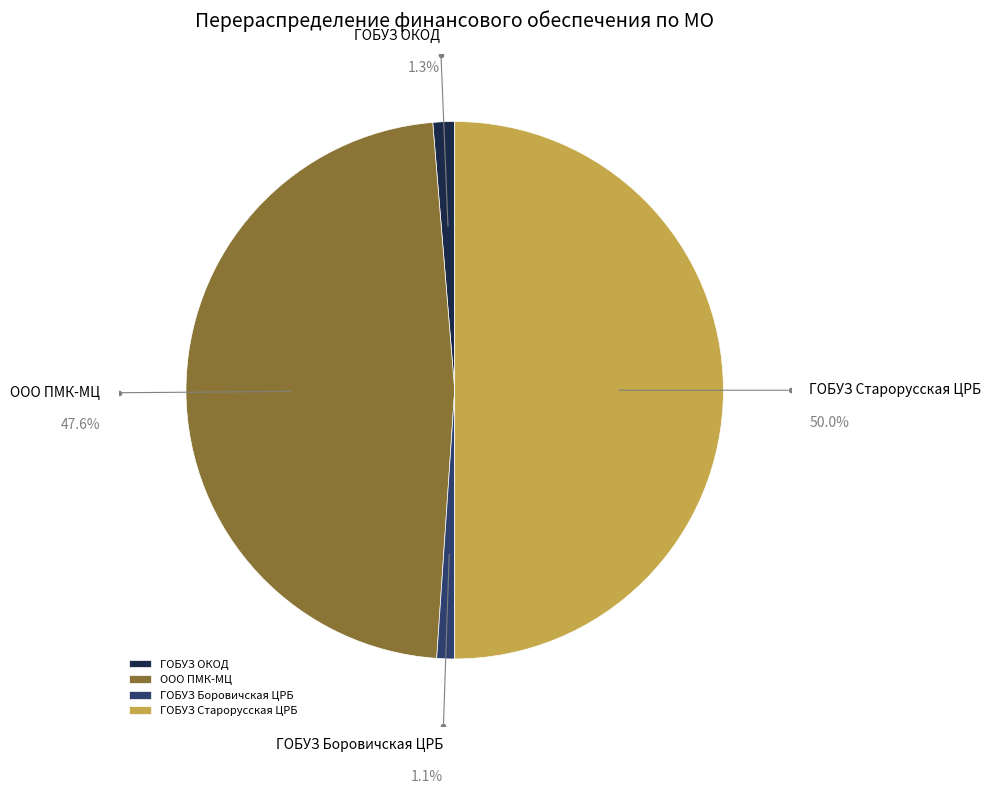

To the nearest percent, what is the average slice percentage?

25%